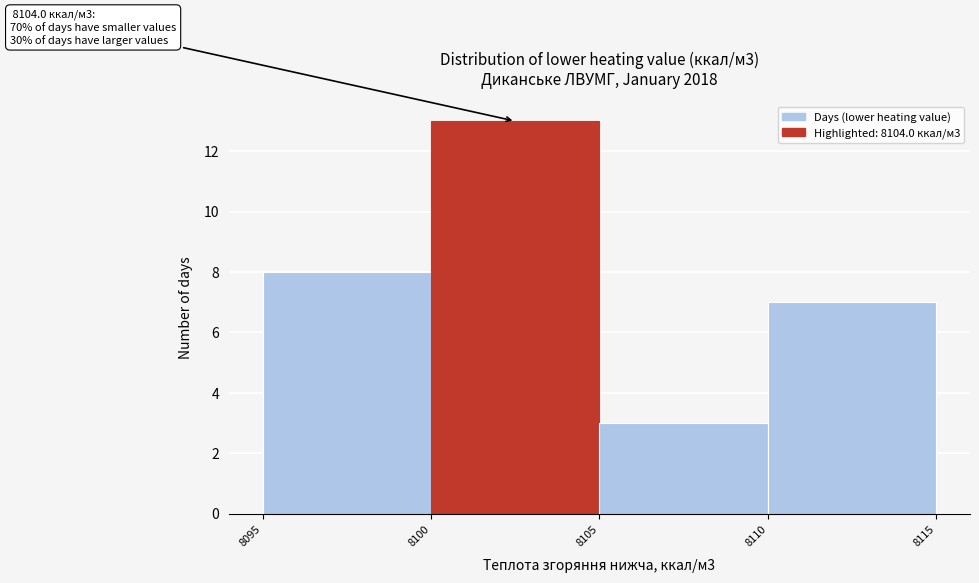

Over which range of the x-axis is the bar tallest?

8100 to 8105